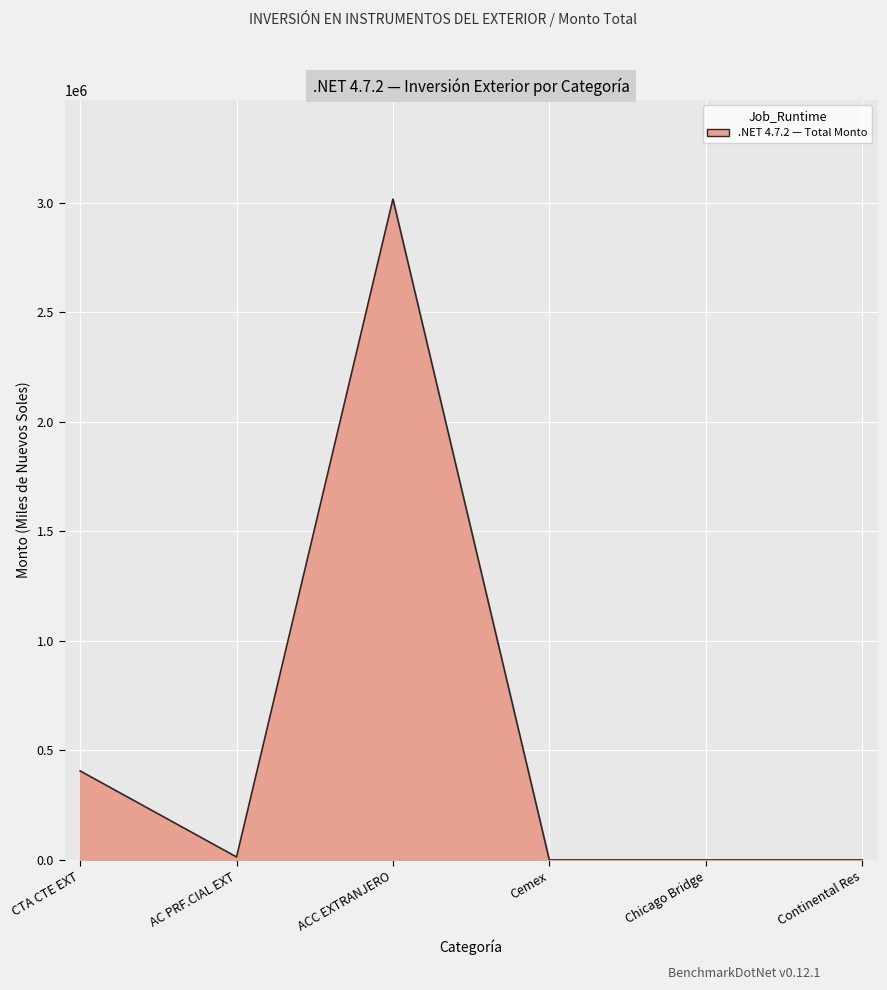

Read the value at ACC EXTRANJERO.

3017355.6